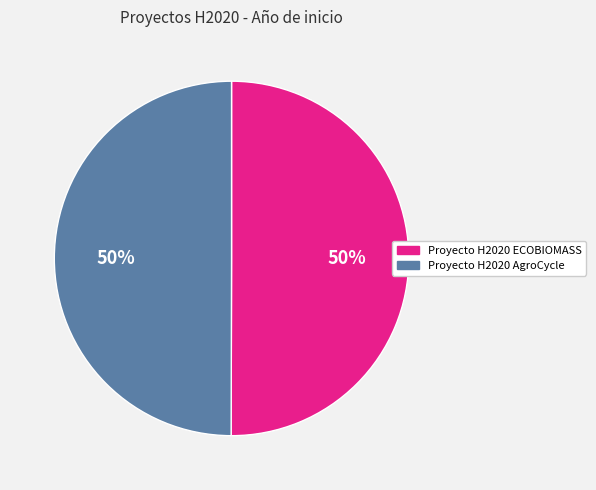

How many segments does this pie chart have?

2